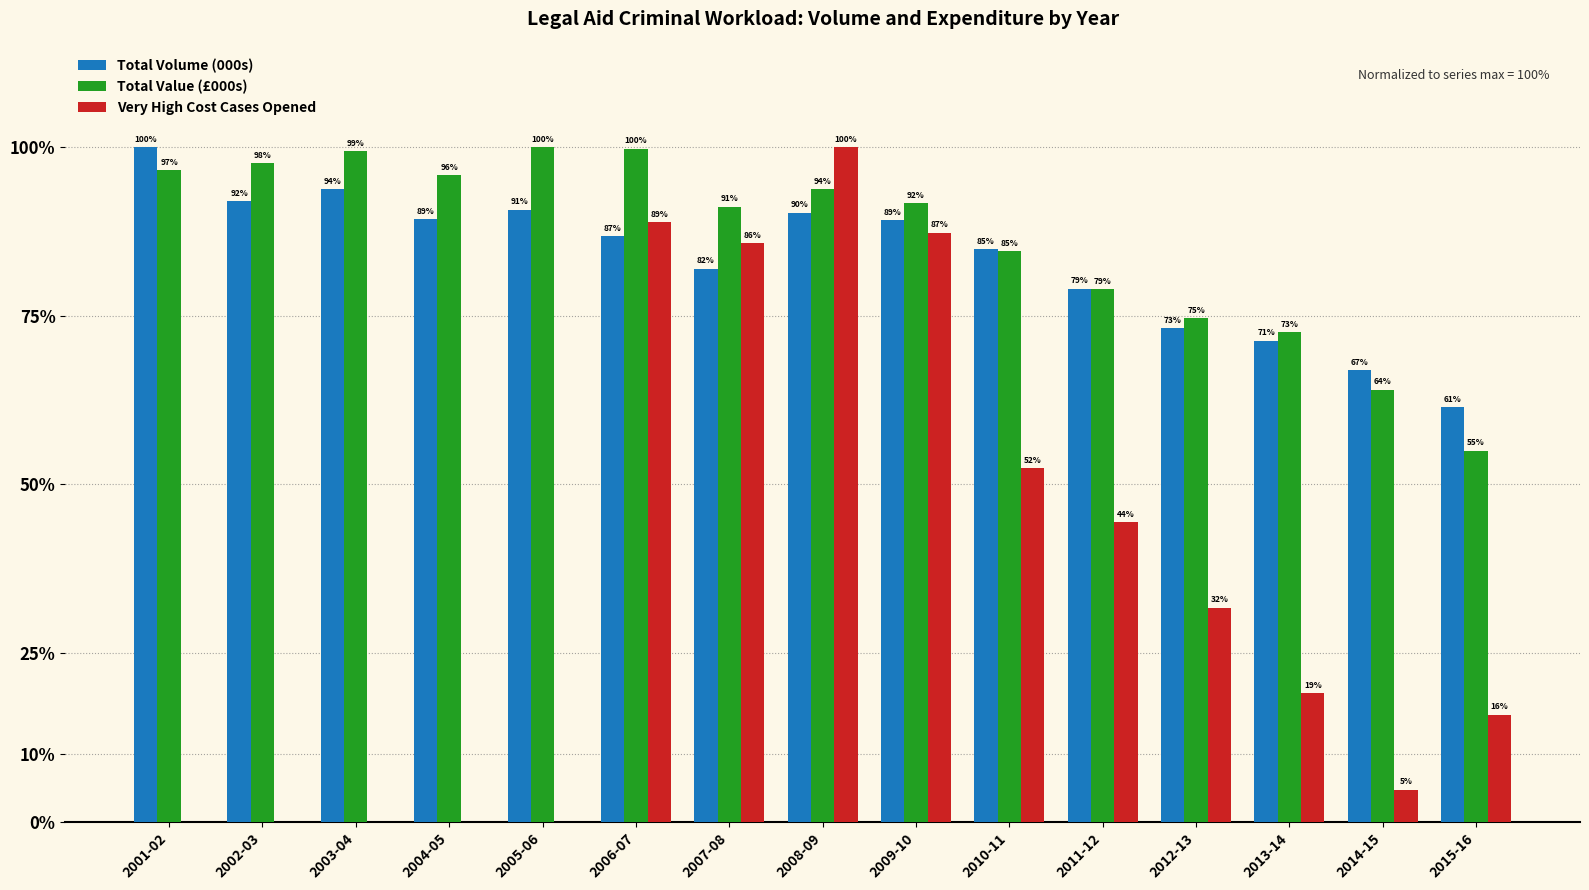

What are all the series names shown in the legend?

Total Volume (000s), Total Value (£000s), Very High Cost Cases Opened